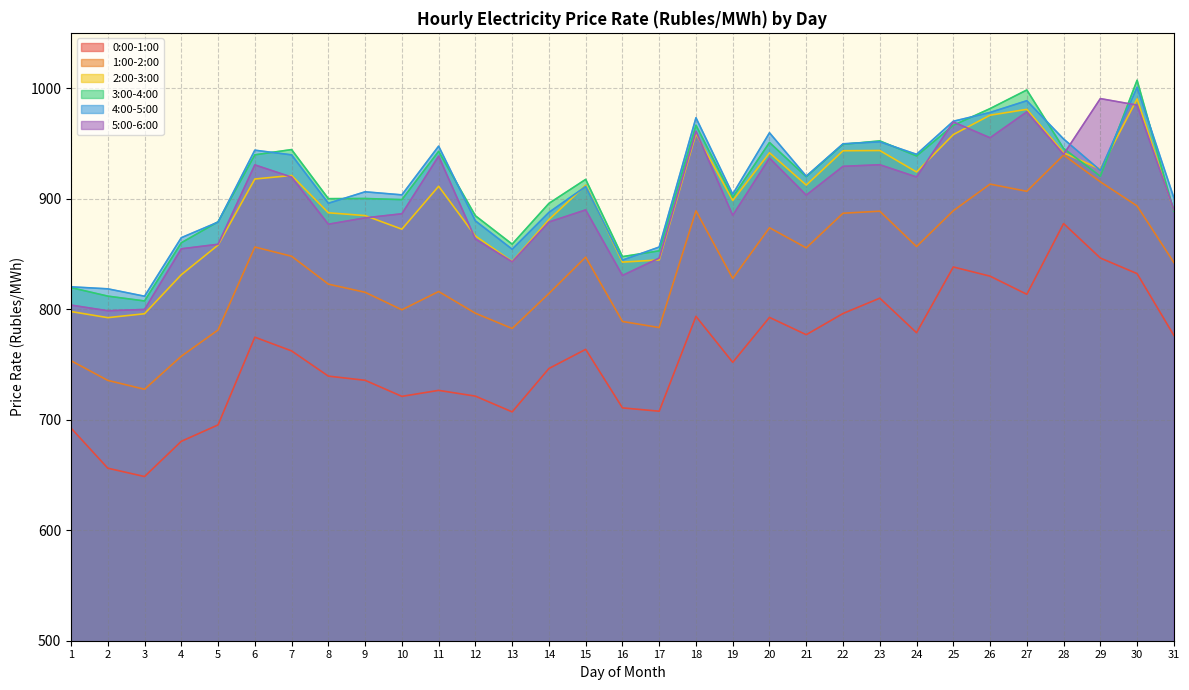

Rank the categories by 2:00-3:00 value from lowest to highest.

2, 3, 1, 4, 16, 13, 17, 5, 12, 10, 14, 9, 8, 31, 19, 11, 15, 21, 6, 7, 24, 29, 20, 28, 22, 23, 25, 18, 26, 27, 30